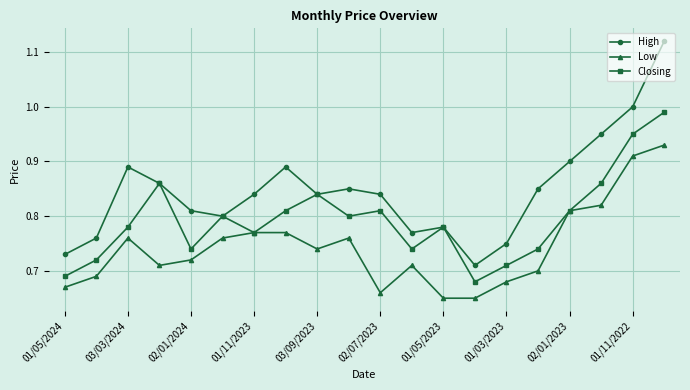

List the series in order of their peak value, lowest first.

Low, Closing, High